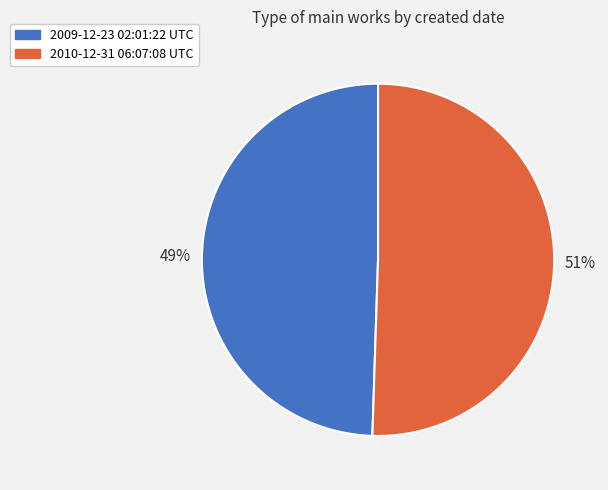

To the nearest percent, what percentage of the pie is 2010-12-31 06:07:08 UTC?

51%